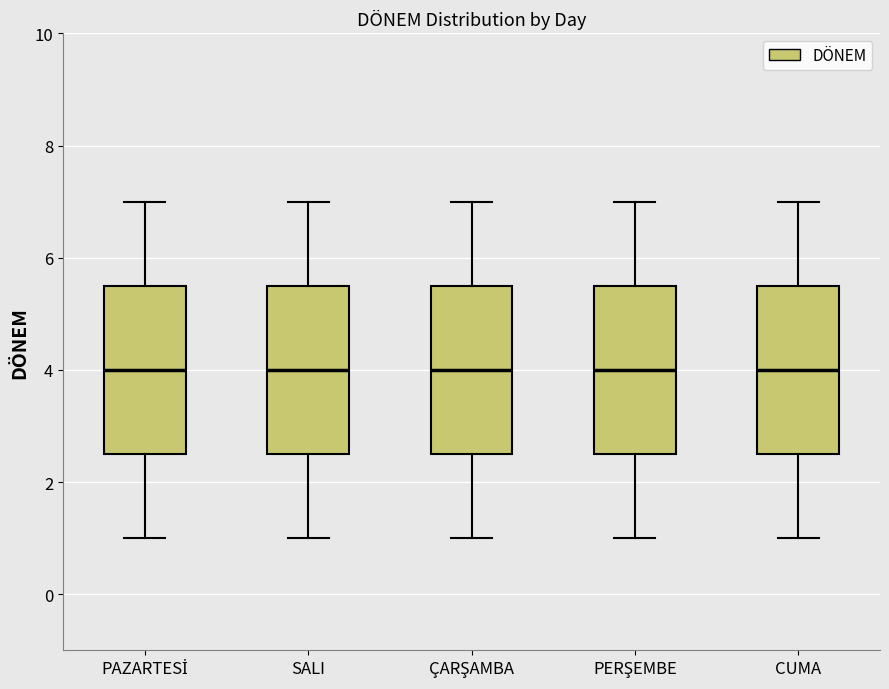

Reading left to right, transcribe this box plot: for each box, give where its median line is, the range the box spans, and where its two whiskers end, as read against the y-axis. The values are not printed on the chart, so give them approximately, as read against the axis.

PAZARTESİ: median 4.0, box 2.6 to 5.6, whiskers 1.0 to 7.0
SALI: median 4.0, box 2.6 to 5.6, whiskers 1.0 to 7.0
ÇARŞAMBA: median 4.0, box 2.6 to 5.6, whiskers 1.0 to 7.0
PERŞEMBE: median 4.0, box 2.6 to 5.6, whiskers 1.0 to 7.0
CUMA: median 4.0, box 2.6 to 5.6, whiskers 1.0 to 7.0